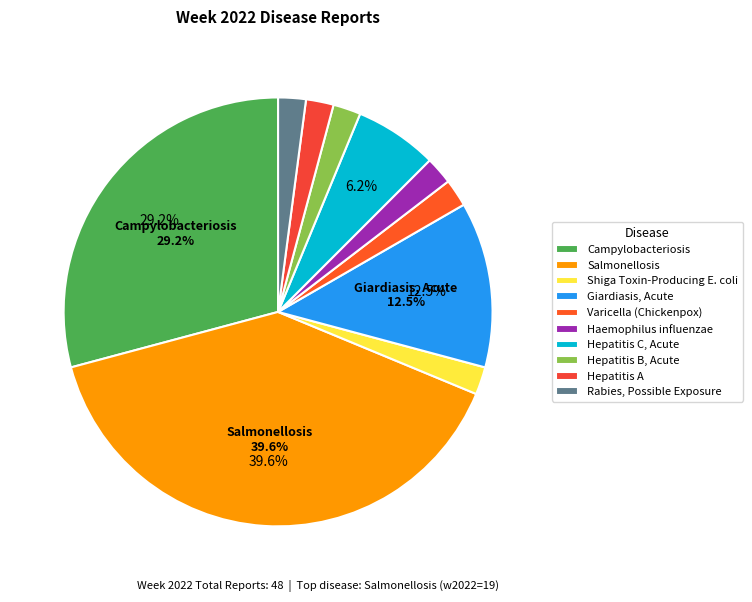

To the nearest percent, what is the difference between the Hepatitis B, Acute and Hepatitis C, Acute slice percentages?

4%